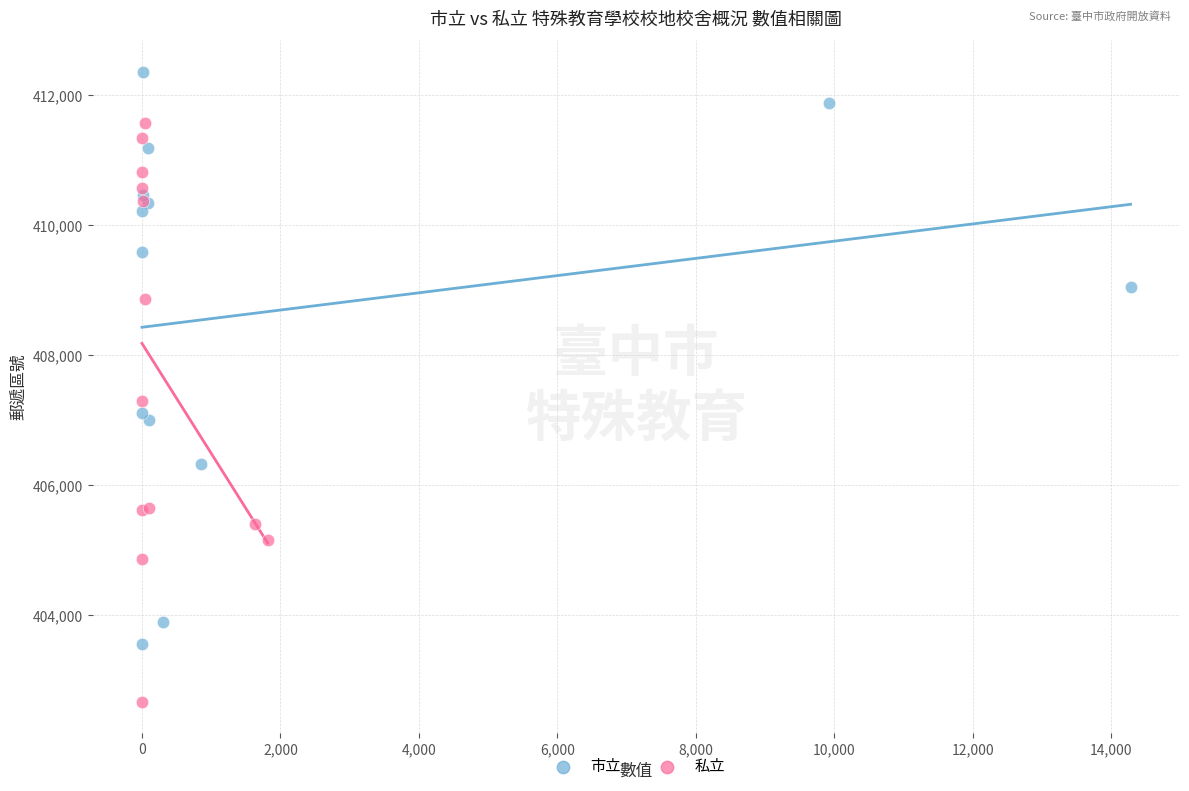

What are all the series names shown in the legend?

市立, 私立